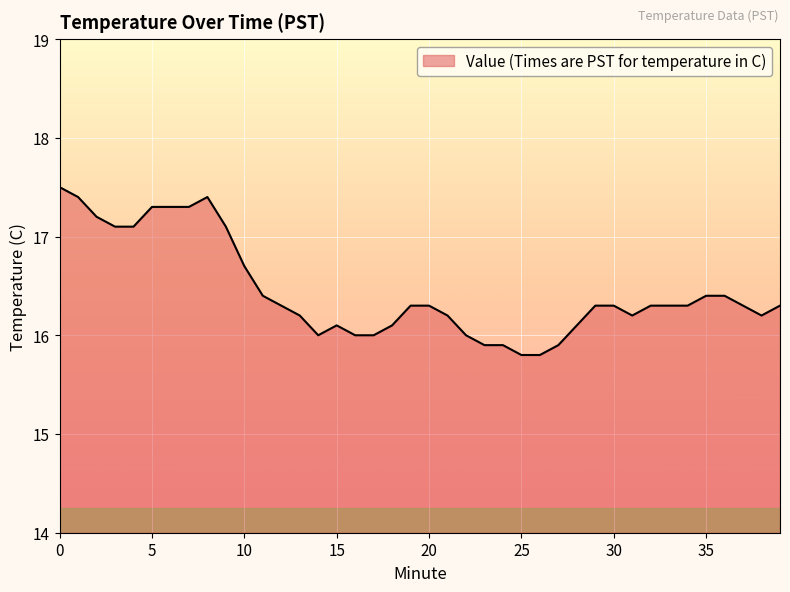

Reading right to left, transcribe all the data shown in this chart.

16.3	16.2	16.3	16.4	16.4	16.3	16.3	16.3	16.2	16.3	16.3	16.1	15.9	15.8	15.8	15.9	15.9	16.0	16.2	16.3	16.3	16.1	16.0	16.0	16.1	16.0	16.2	16.3	16.4	16.7	17.1	17.4	17.3	17.3	17.3	17.1	17.1	17.2	17.4	17.5